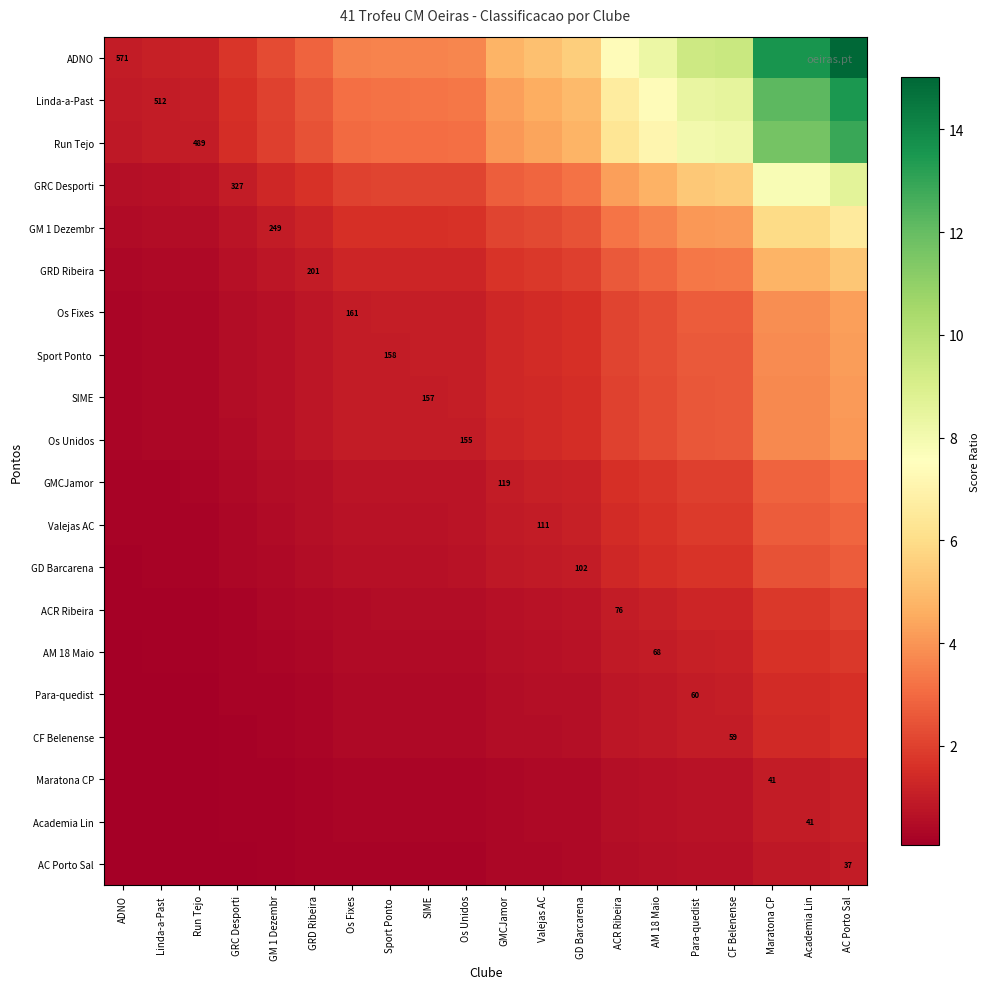

Between Linda-a-Past and Sport Ponto , which is larger?

Sport Ponto 